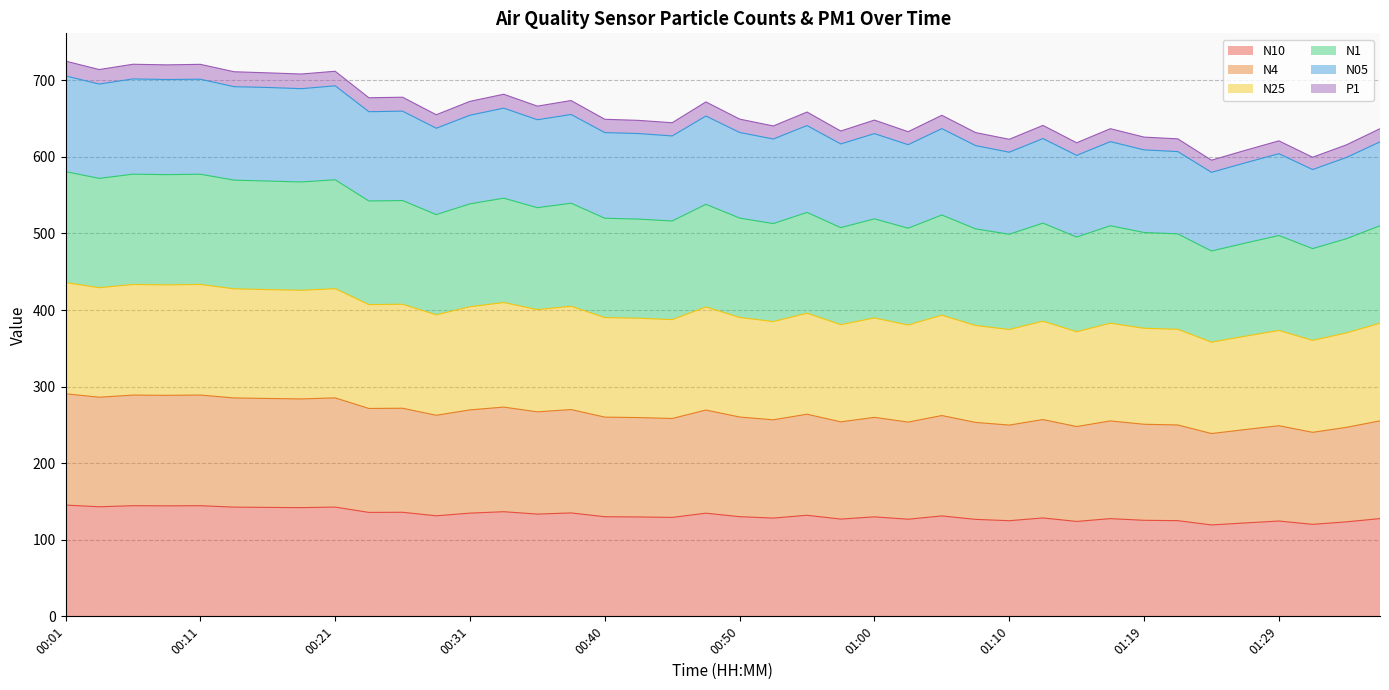

True or false: P1 and N4 cross at least once.

False